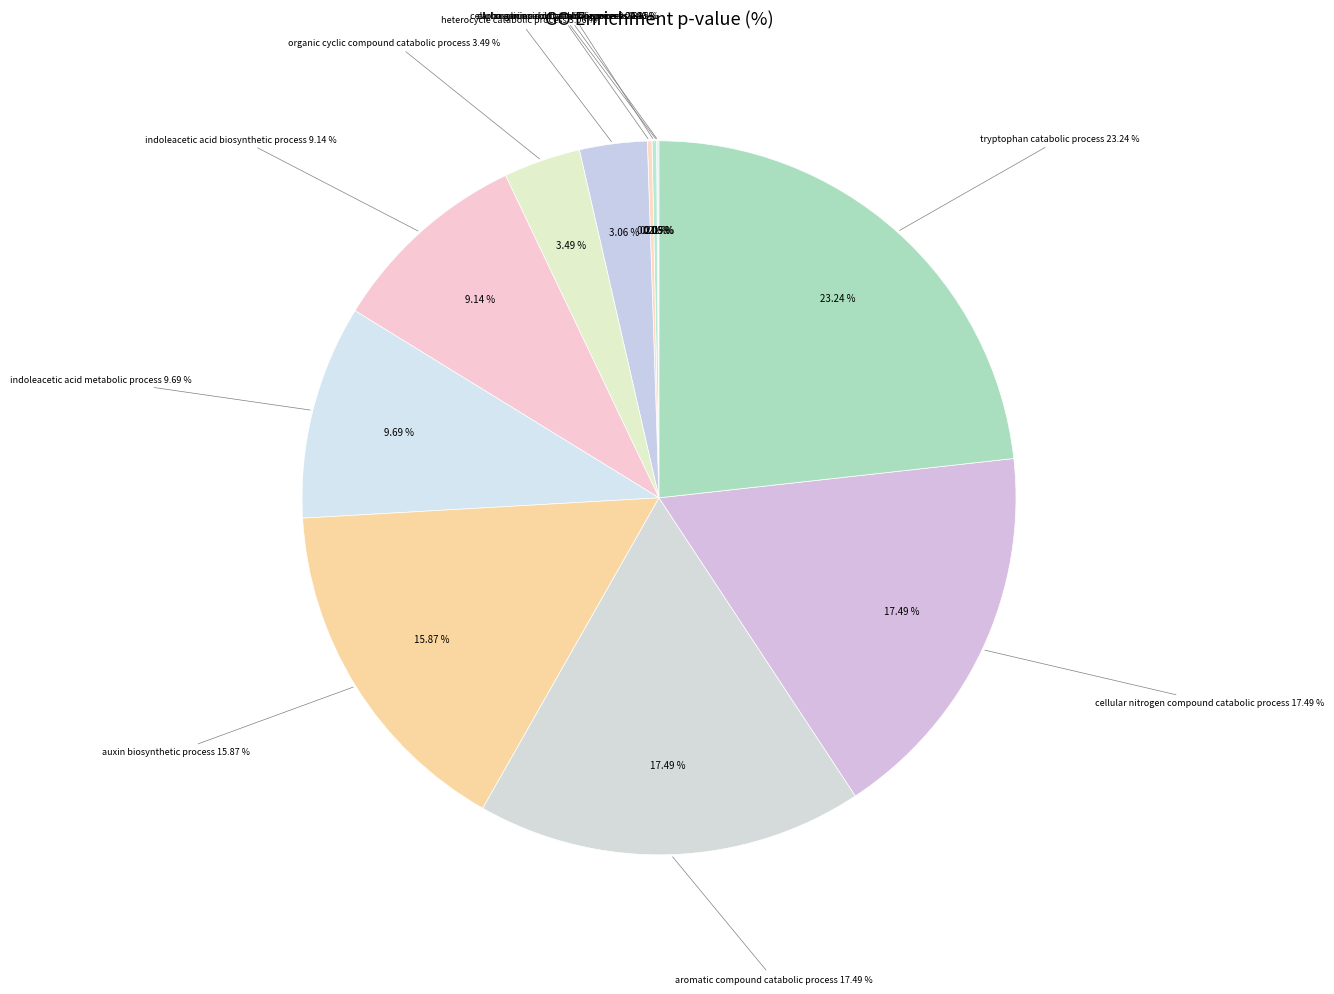

How much of the chart is everything except carboxylic acid catabolic process?

99.8%